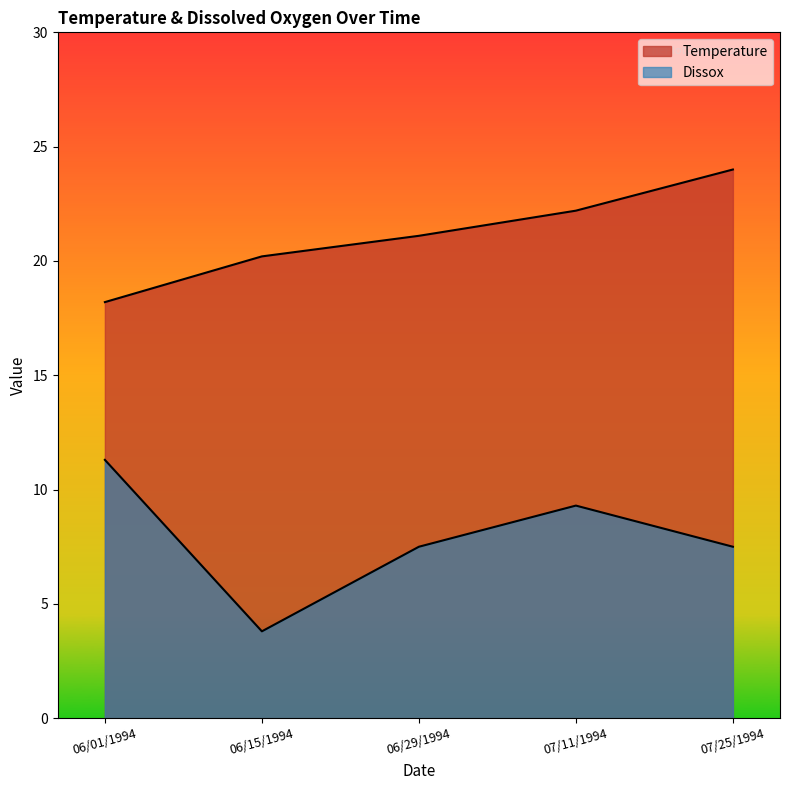

What is the spread (max minus min) of values at 06/01/1994?

6.9